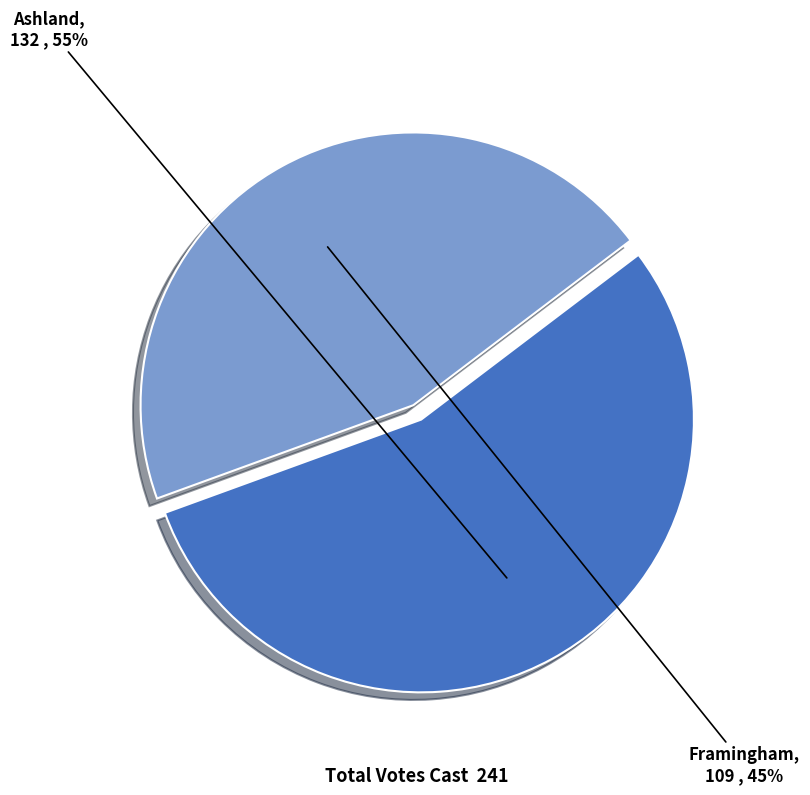

Is the sum of Ashland and Framingham greater than half?

Yes